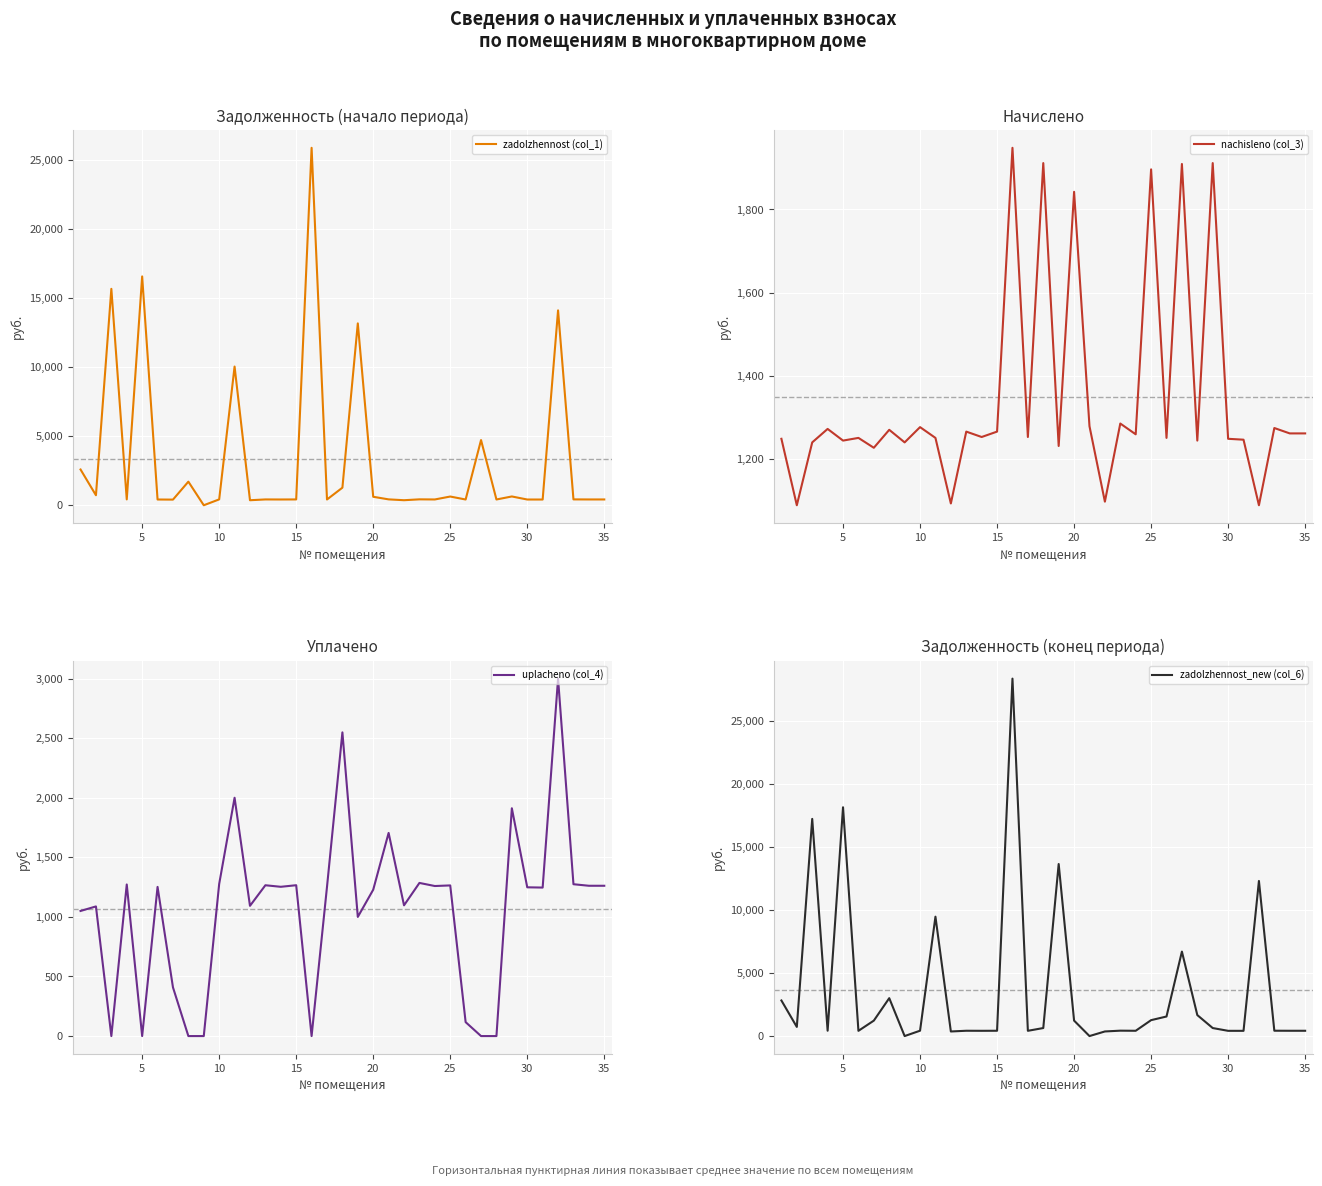

True or false: nachisleno (col_3) has a value of 1842.5 at 20.

True